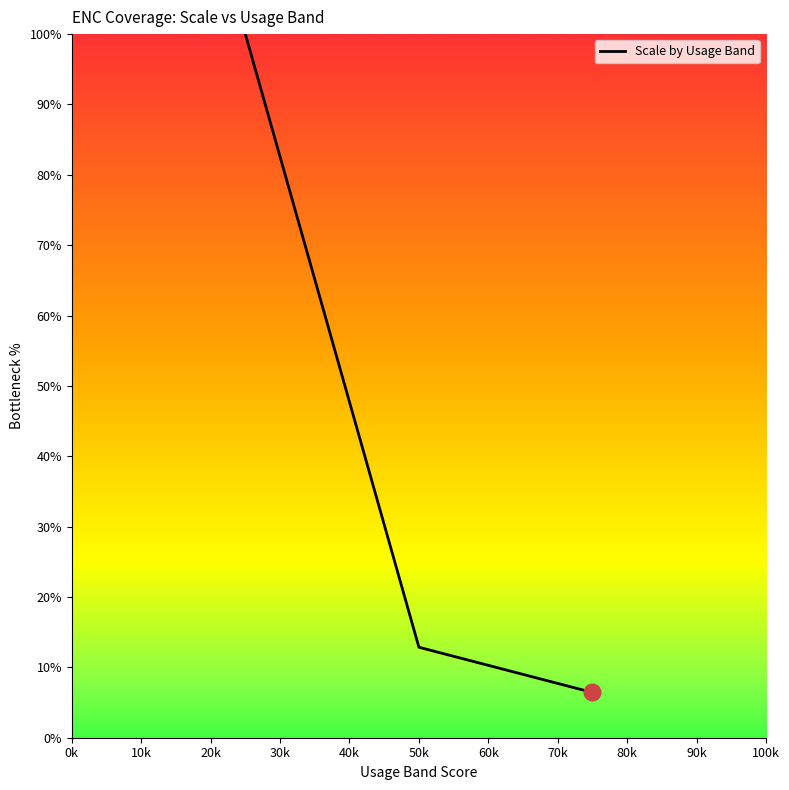

What is the minimum value shown in the chart?

6.4